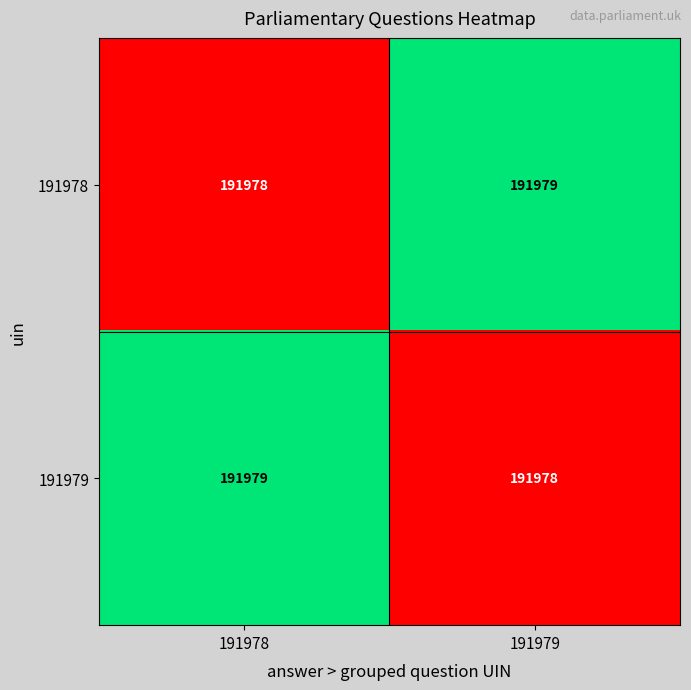

True or false: 191979 has a value of 334516 at 191978.

False